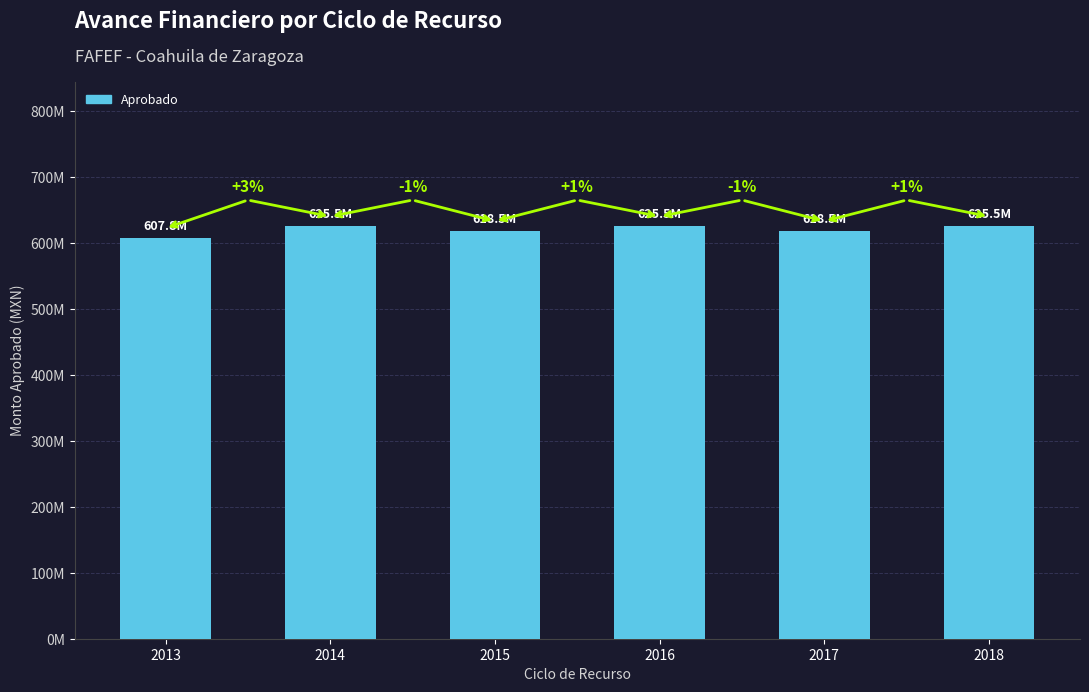

What is the difference between the values at 2016 and 2015?

7068084.9